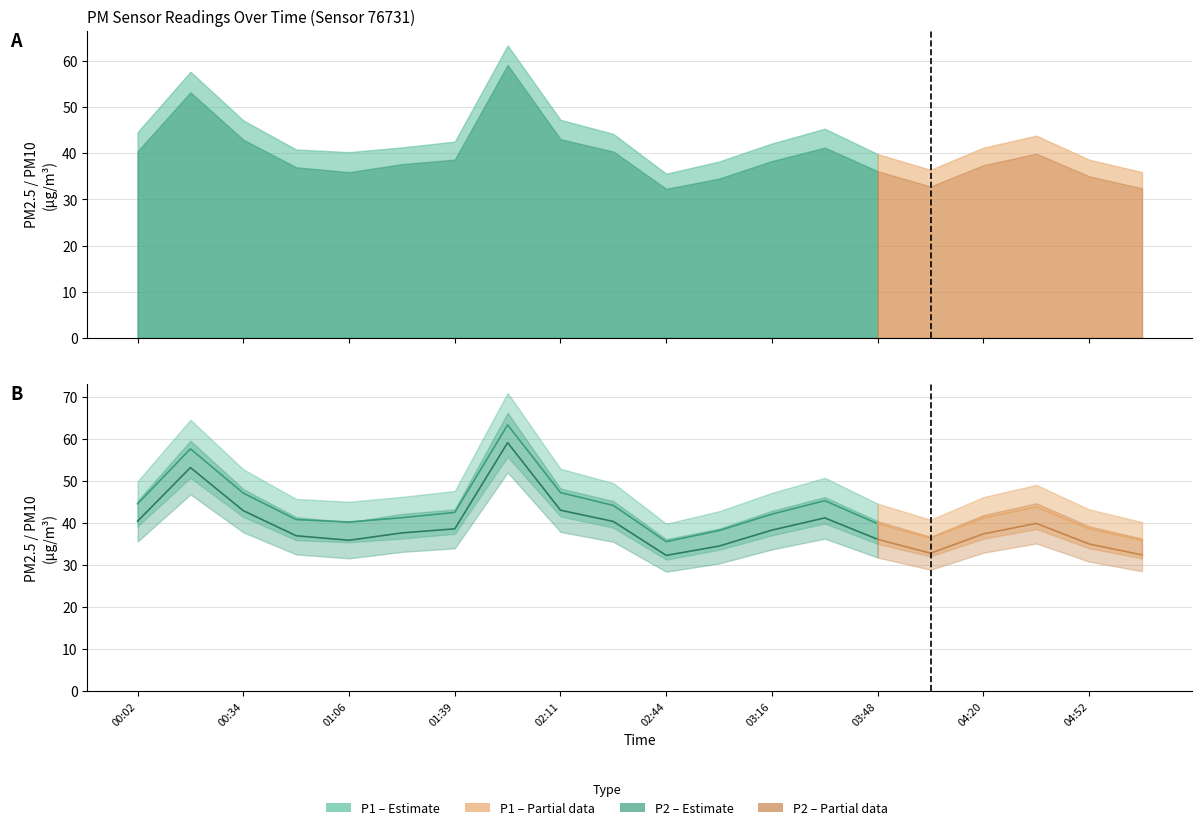

Is the value of P1 at 04:52 greater than the value of P2 at 13?

Yes